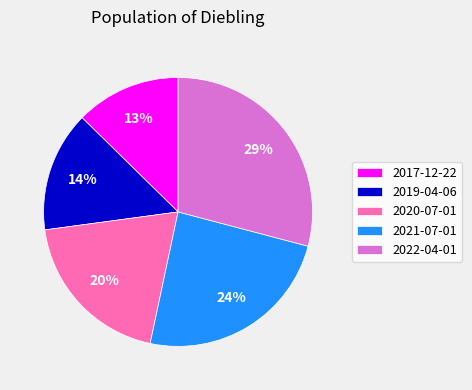

Is it true that 2019-04-06 is 8% of the pie?

False